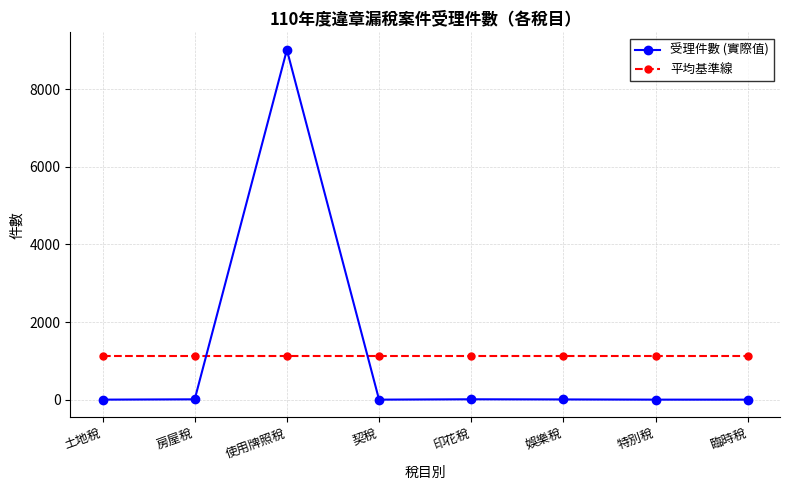

At which category is the sum across all series the highest?

使用牌照稅